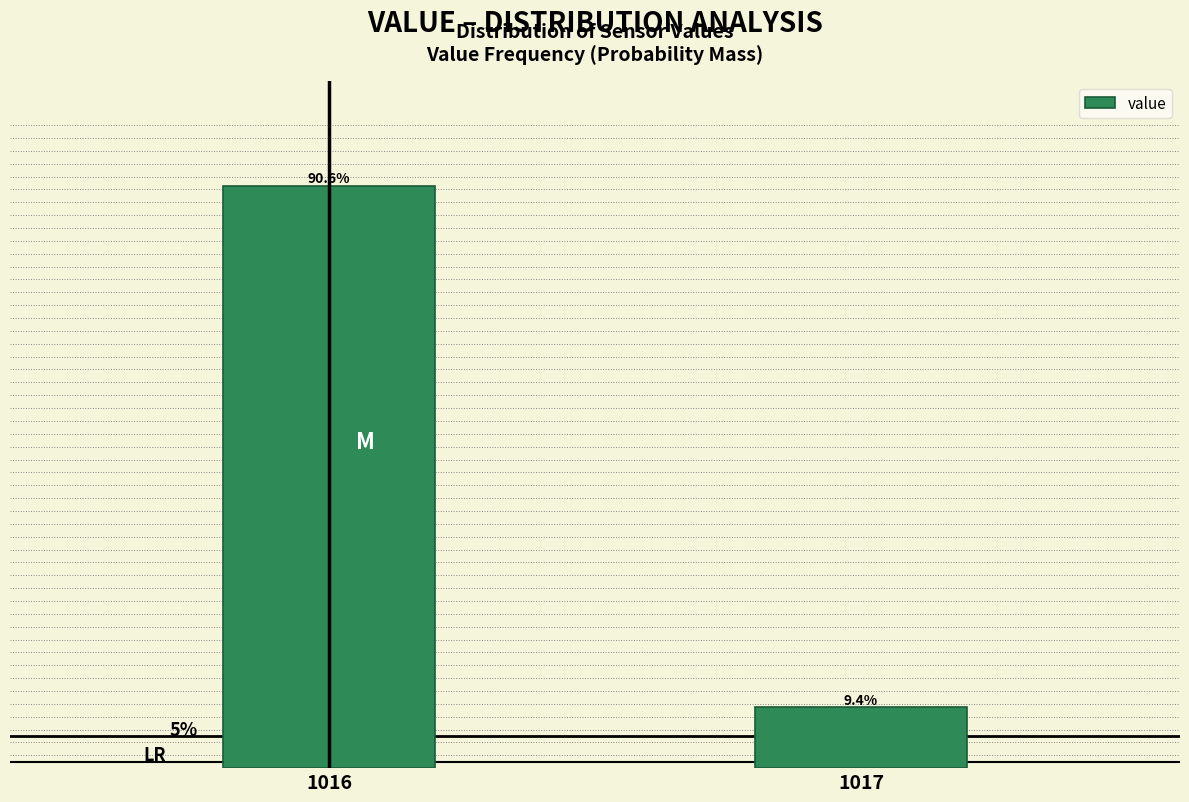

Rank the categories by value from highest to lowest.

1016, 1017